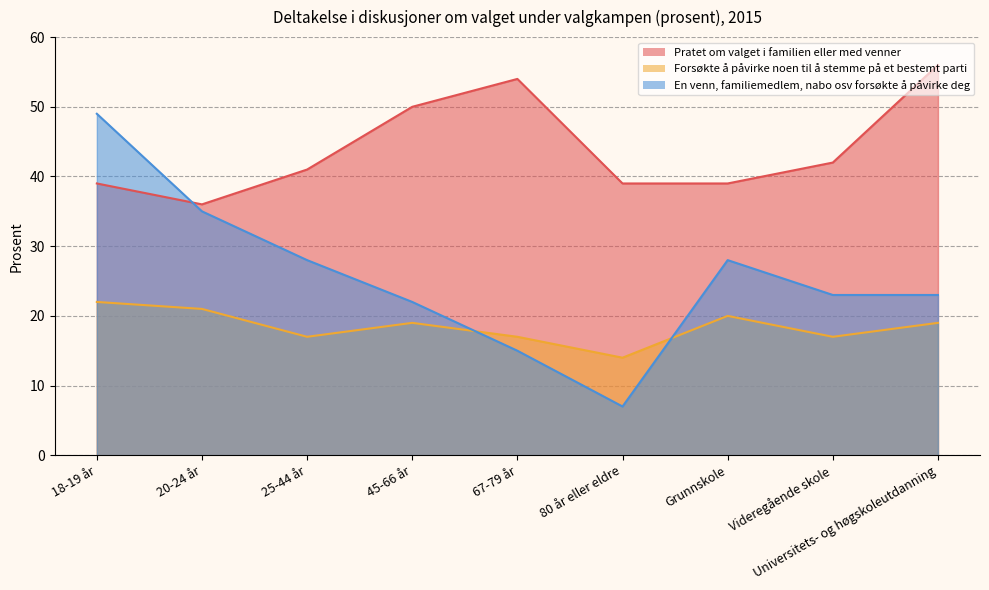

What is the difference between the highest and lowest values at 18-19 år?

27